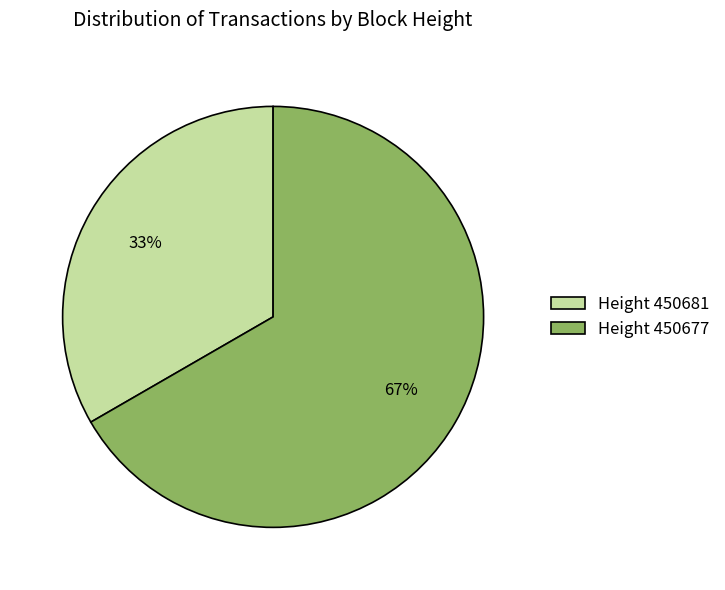

Count the number of slices in the pie.

2